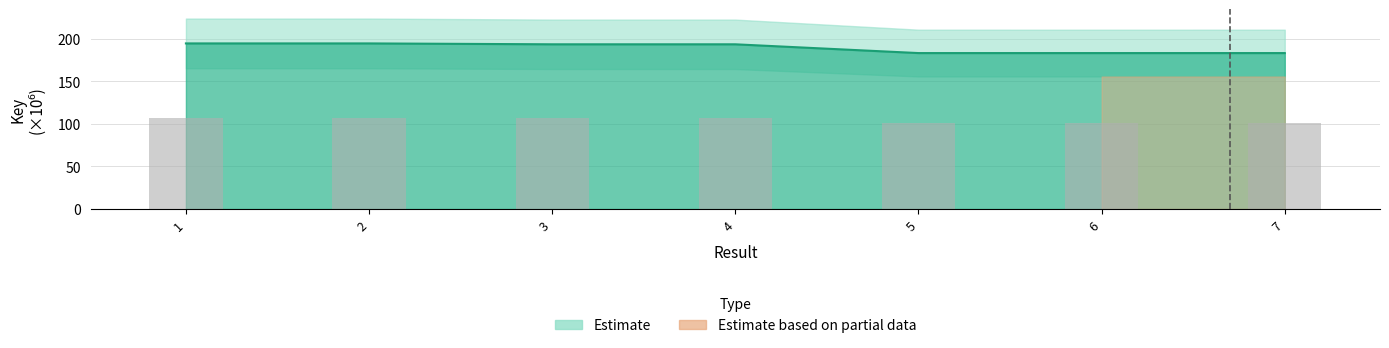

Reading left to right, transcribe all the data shown in this chart.

1=194.7	2=194.7	3=193.6	4=193.6	5=183.3	6=183.3	7=183.3